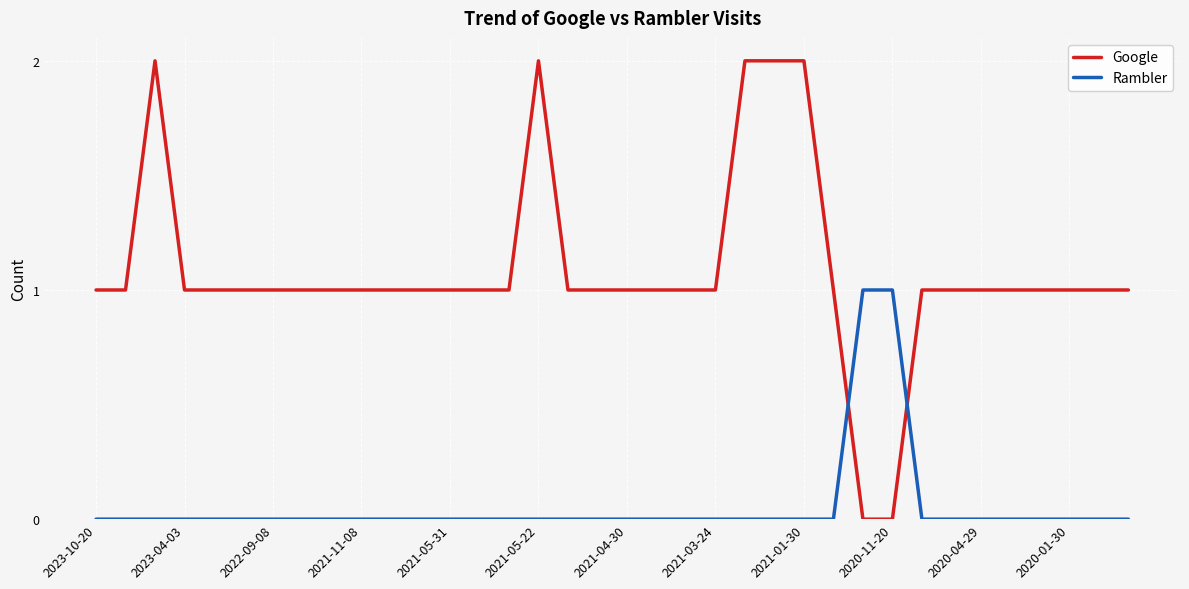

List the series in order of their overall mean, highest first.

Google, Rambler